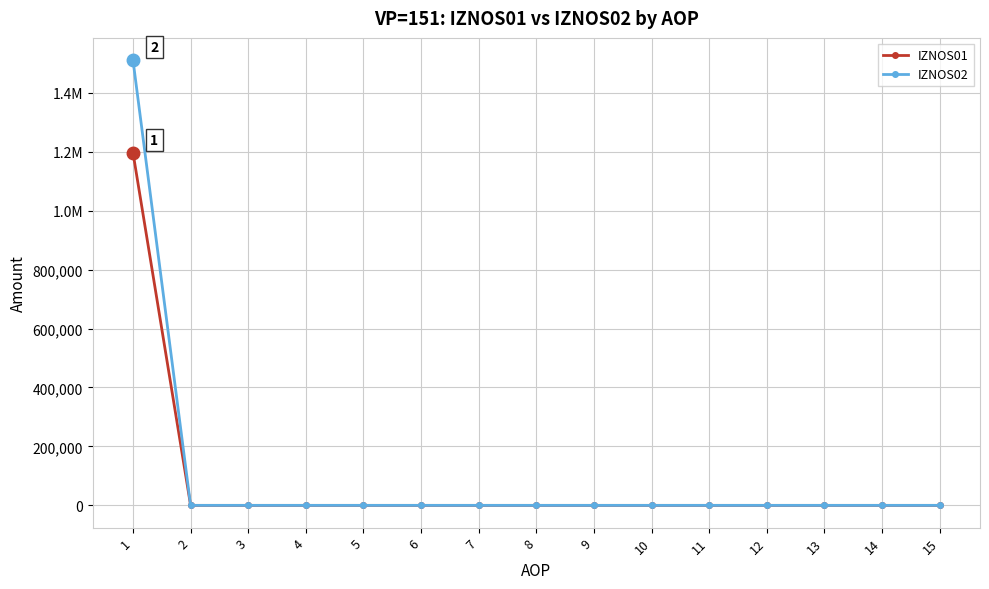

True or false: IZNOS01 and IZNOS02 cross at least once.

False